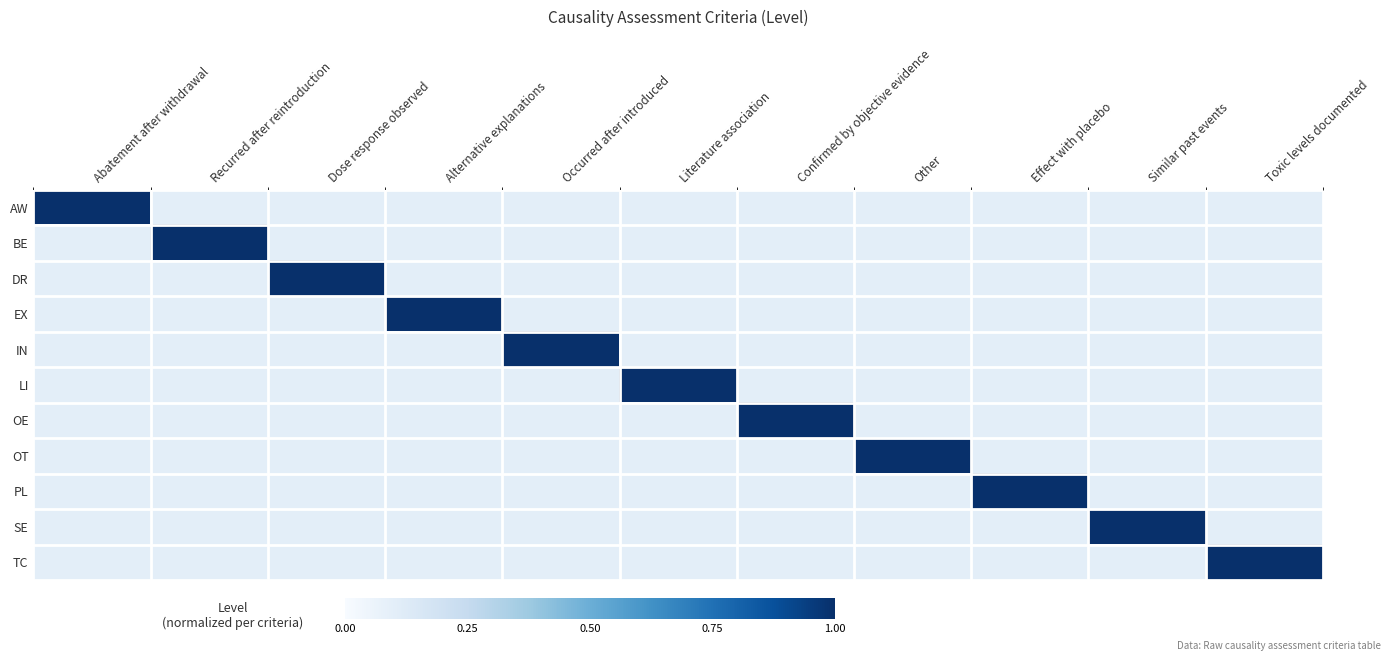

Rank the series by their maximum value, from highest to lowest.

AW, BE, DR, EX, IN, LI, OE, OT, PL, SE, TC